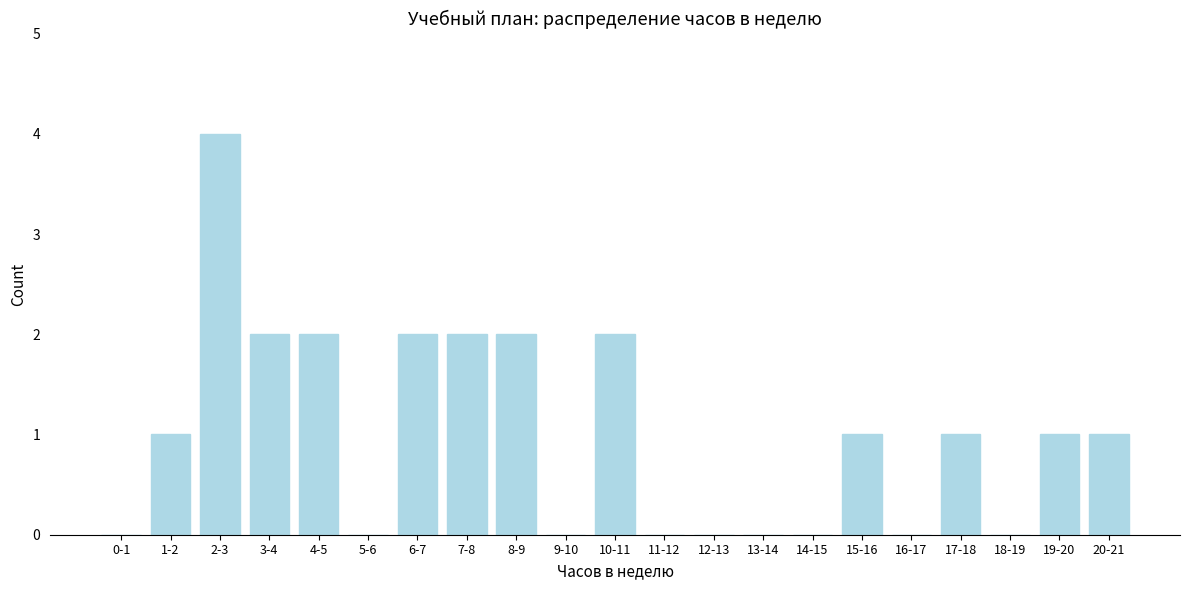

Reading left to right, list all the values displayed in this chart.

0-1=0	1-2=1	2-3=4	3-4=2	4-5=2	5-6=0	6-7=2	7-8=2	8-9=2	9-10=0	10-11=2	11-12=0	12-13=0	13-14=0	14-15=0	15-16=1	16-17=0	17-18=1	18-19=0	19-20=1	20-21=1